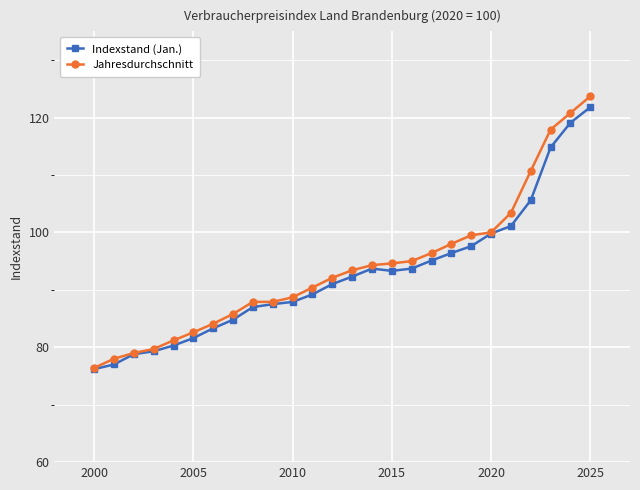

What is the maximum value shown in the chart?

123.7